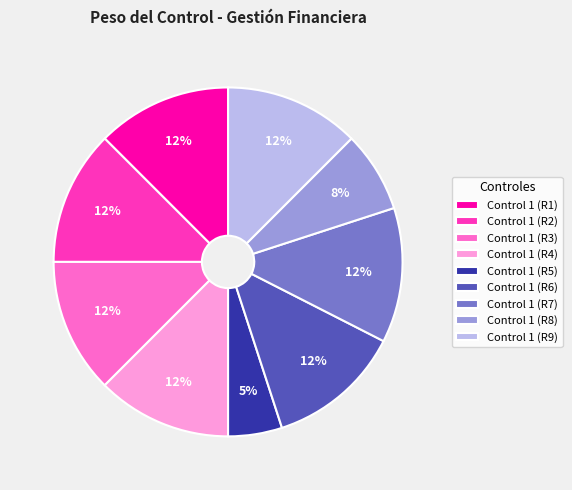

To the nearest percent, what percentage of the pie is Control 1 (R5)?

5%